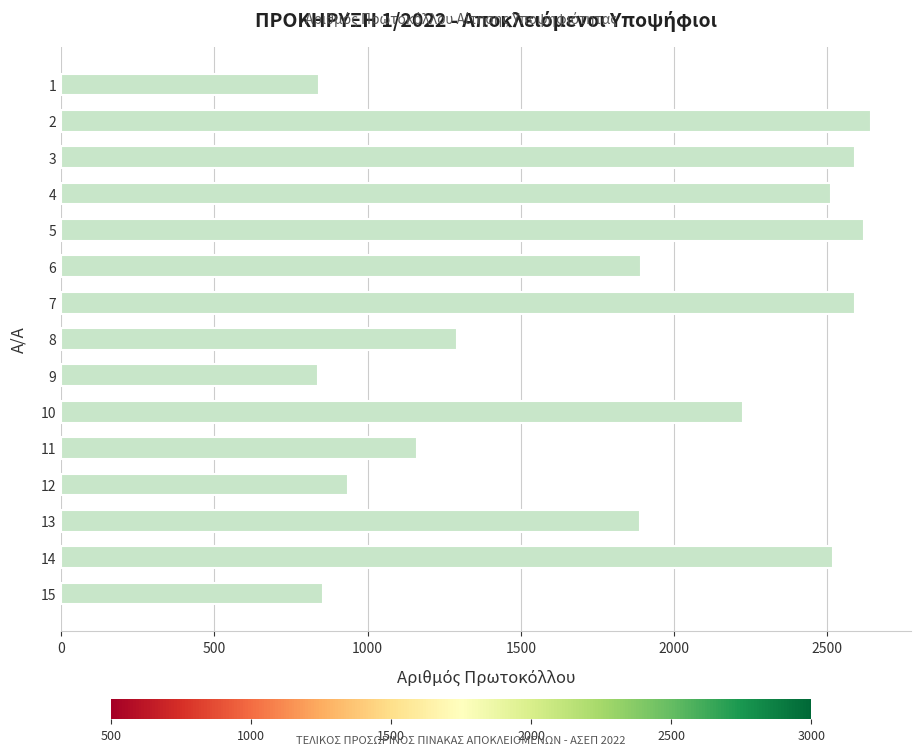

Does the chart contain any negative values?

No